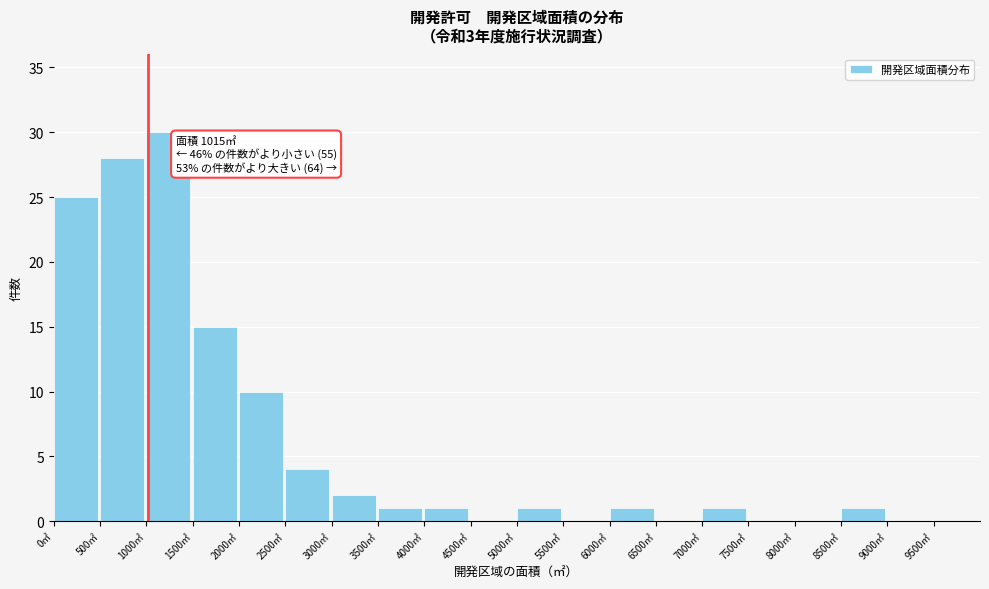

Which range on the x-axis has the tallest bar?

1000 to 1500